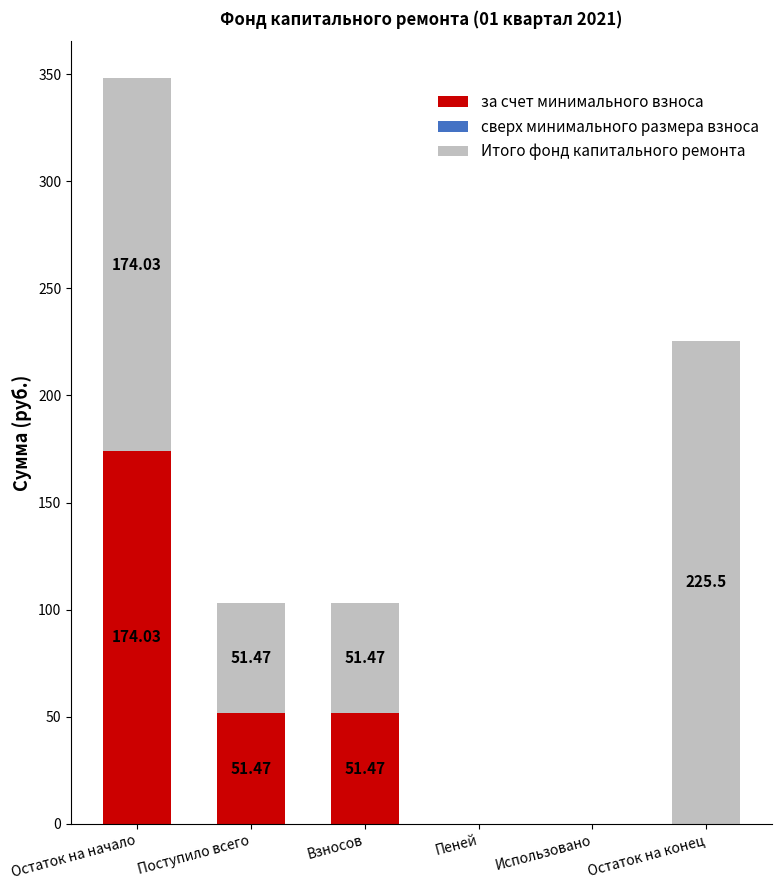

True or false: за счет минимального взноса has a value of 0.0 at Пеней.

True